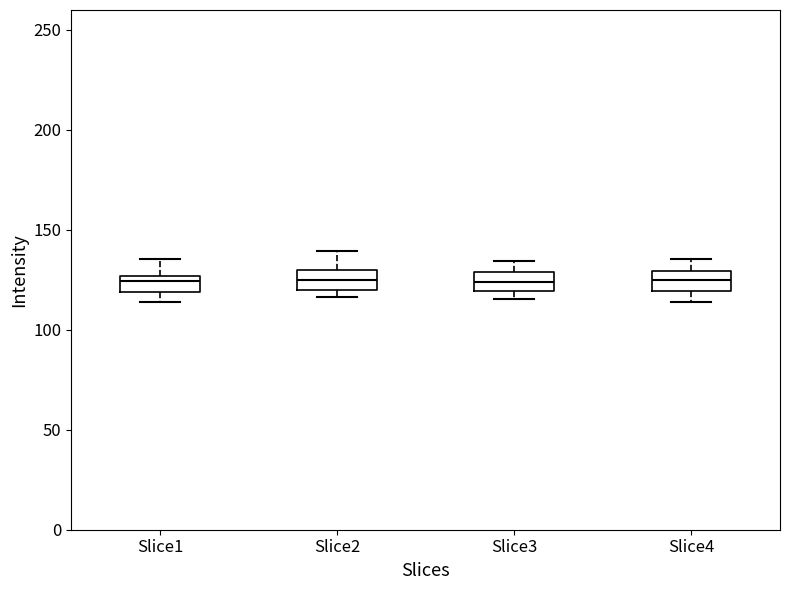

Reading left to right, read every box against the y-axis: the position of its median line, the range the box covers, and the ends of its whiskers. The values are not printed on the chart, so give them approximately, as read against the axis.

Slice1: median 125 (just below the box's upper edge), box 120 to 125, whiskers 115 to 135
Slice2: median 125, box 120 to 130, whiskers 115 to 140
Slice3: median 125, box 120 to 130, whiskers 115 to 135
Slice4: median 125, box 120 to 130, whiskers 115 to 135